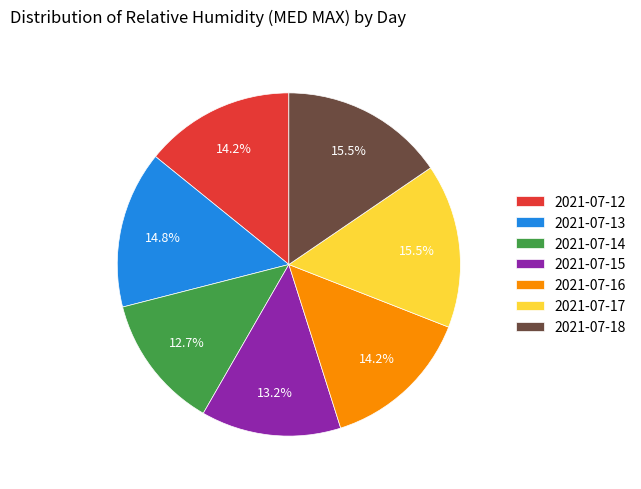

Is the sum of 2021-07-18 and 2021-07-13 greater than half?

No